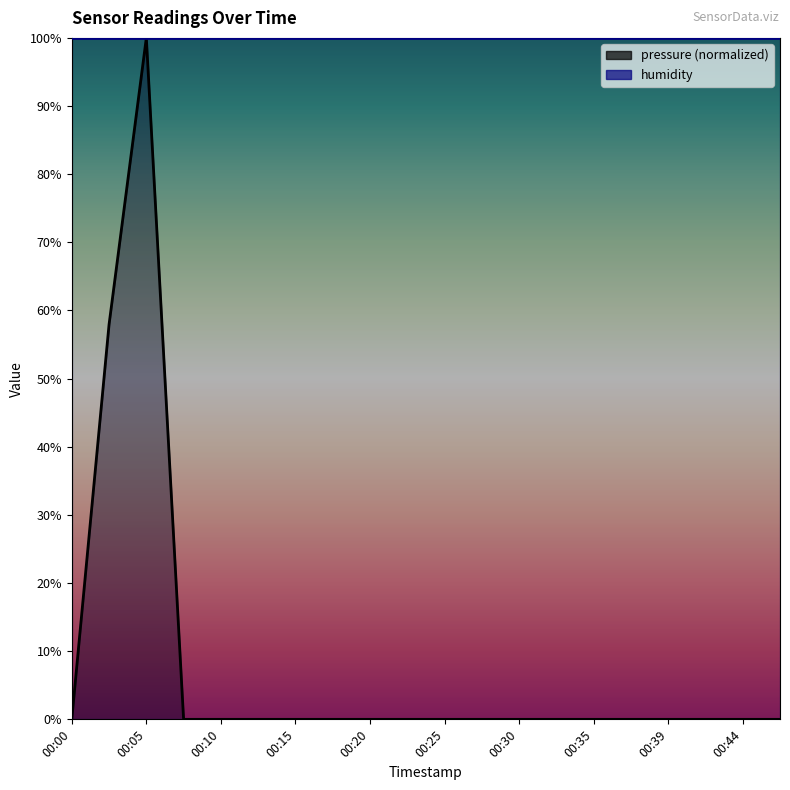

At which label is the value closest to 50?

00:03